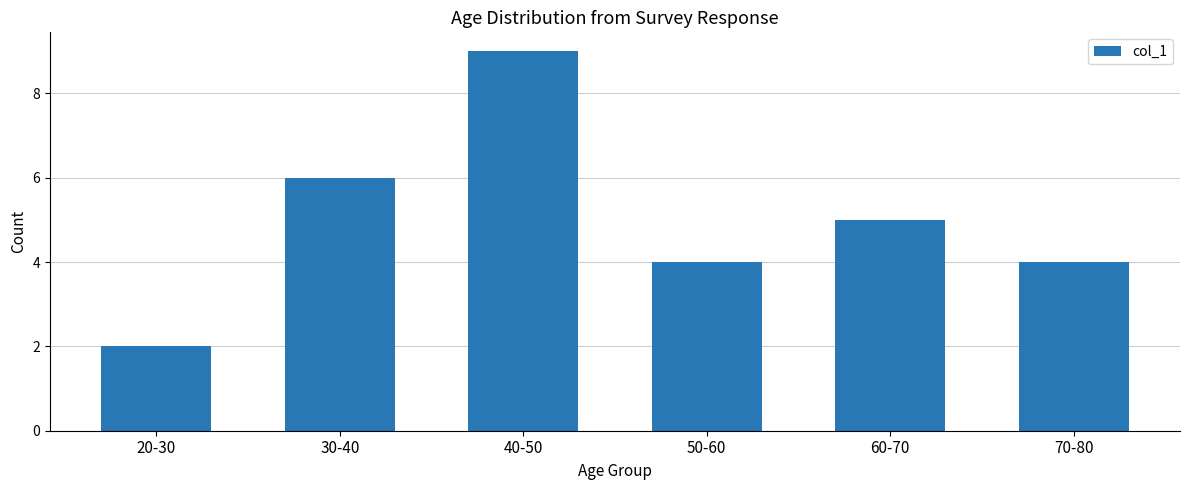

Which category has the highest value across all series?

40-50